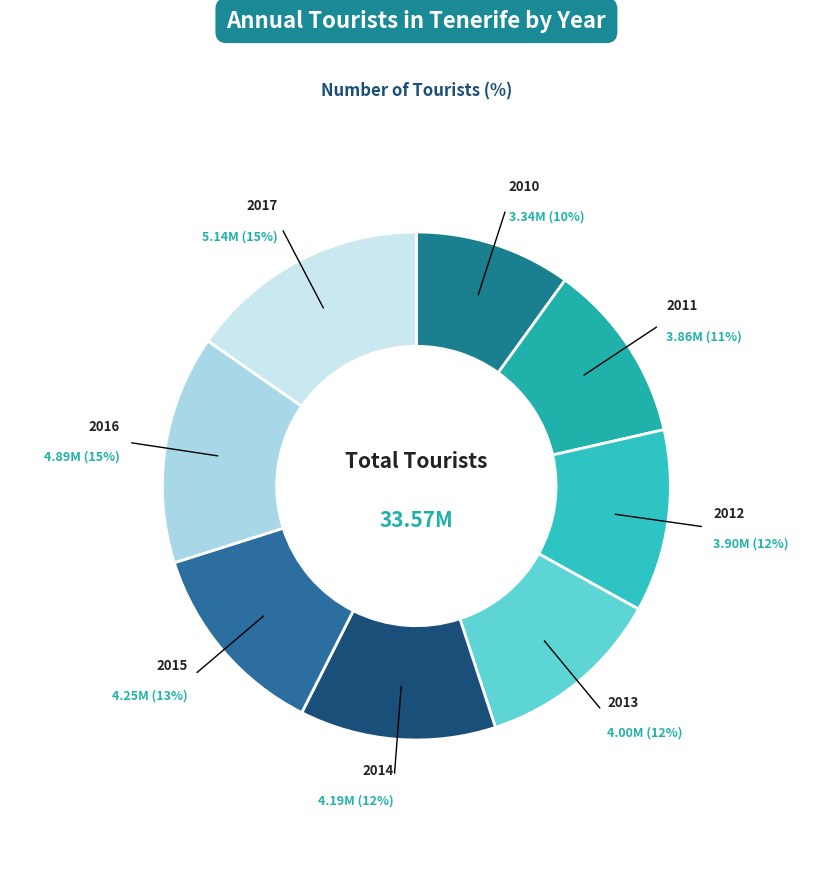

Count the number of slices in the pie.

8